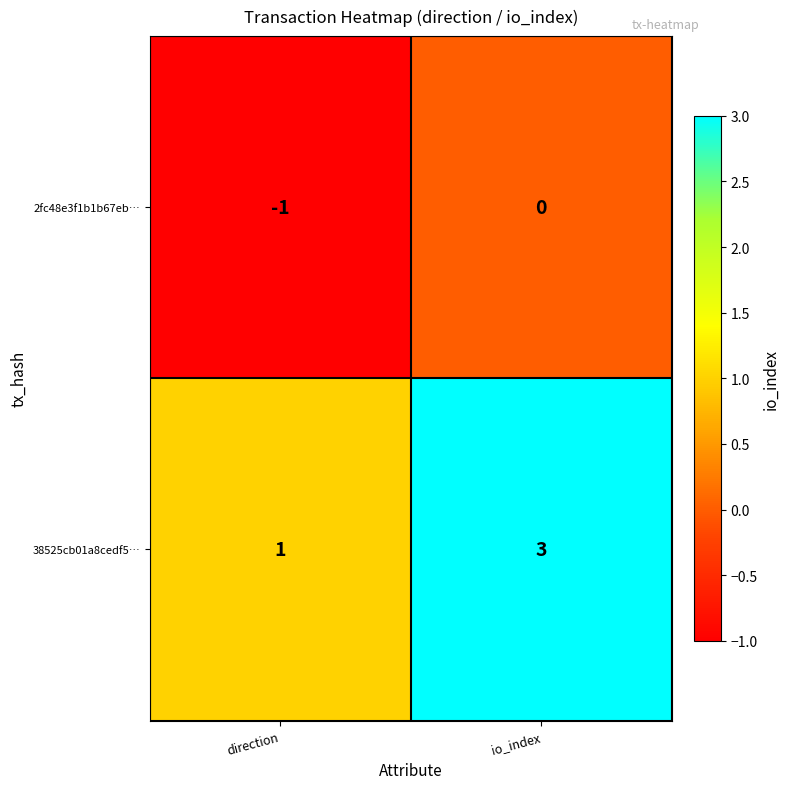

Reading left to right, list all the values displayed in this chart.

2fc48e3f1b1b67eb…: -1	0
38525cb01a8cedf5…: 1	3